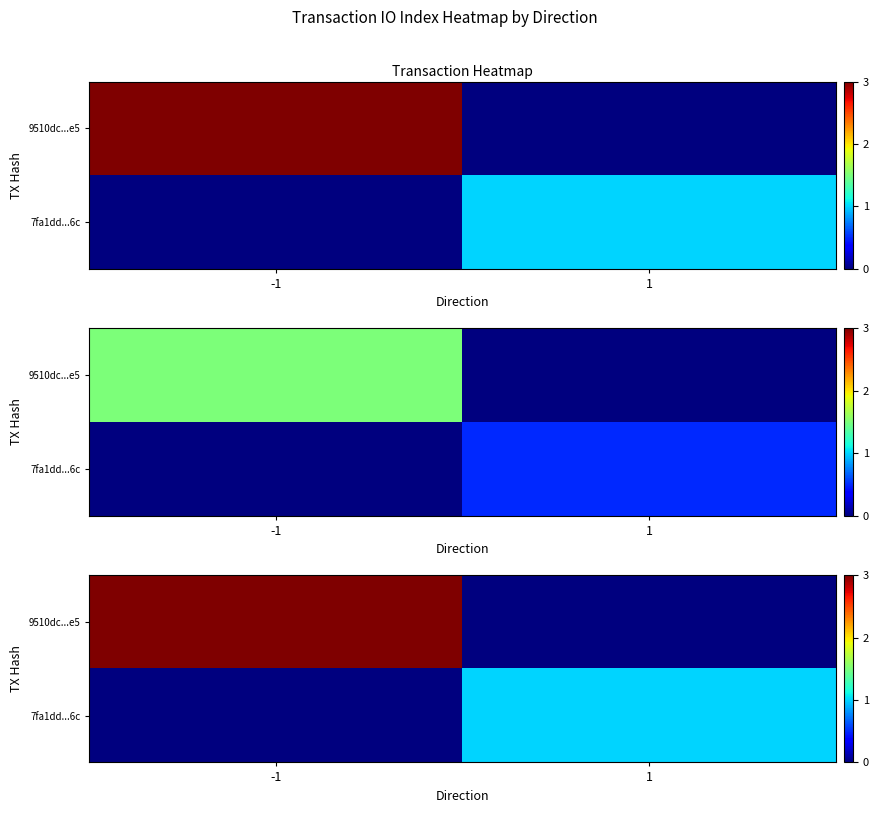

How many values in 9510dc...e5 are above zero?

1